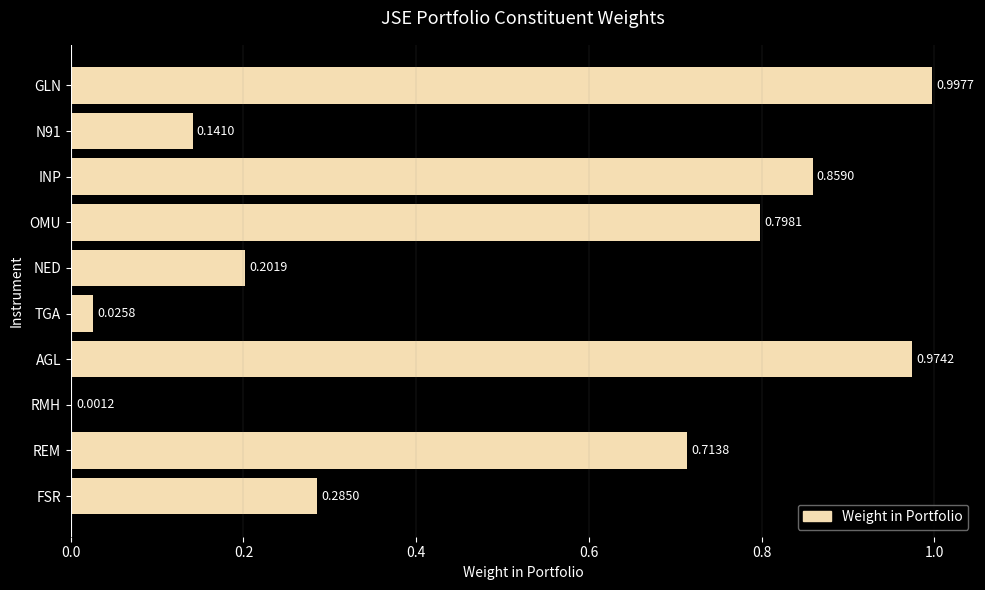

At which label is the value closest to 0?

RMH